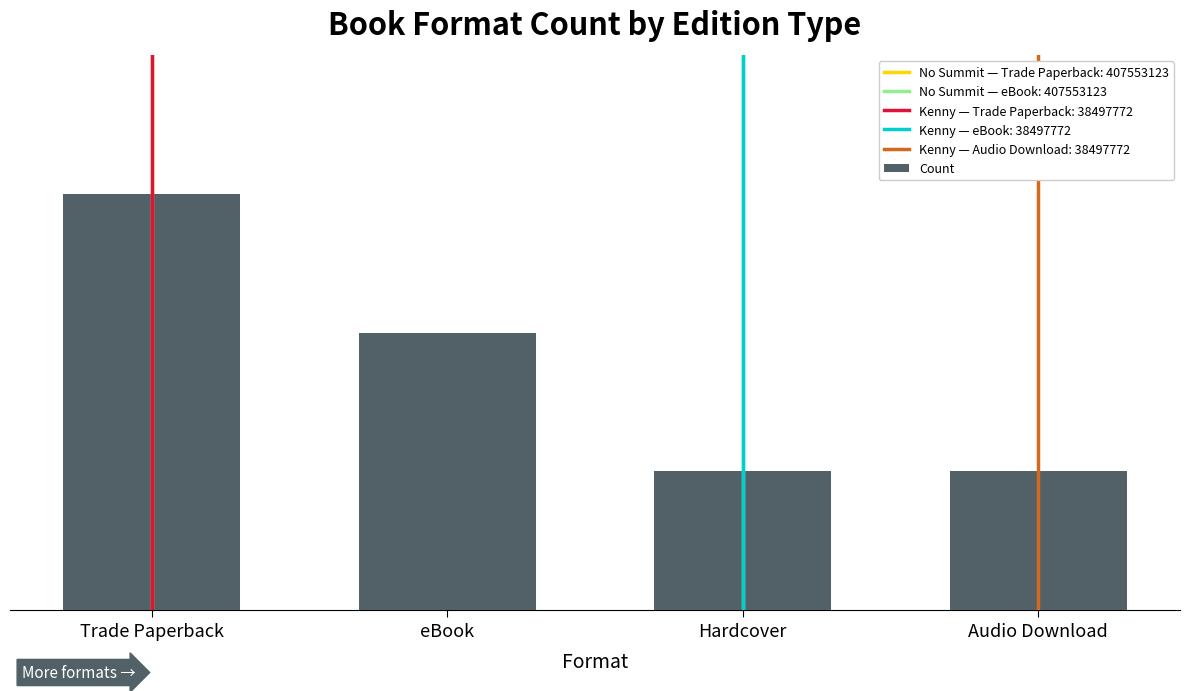

What is the difference between the values at Trade Paperback and Hardcover?

2